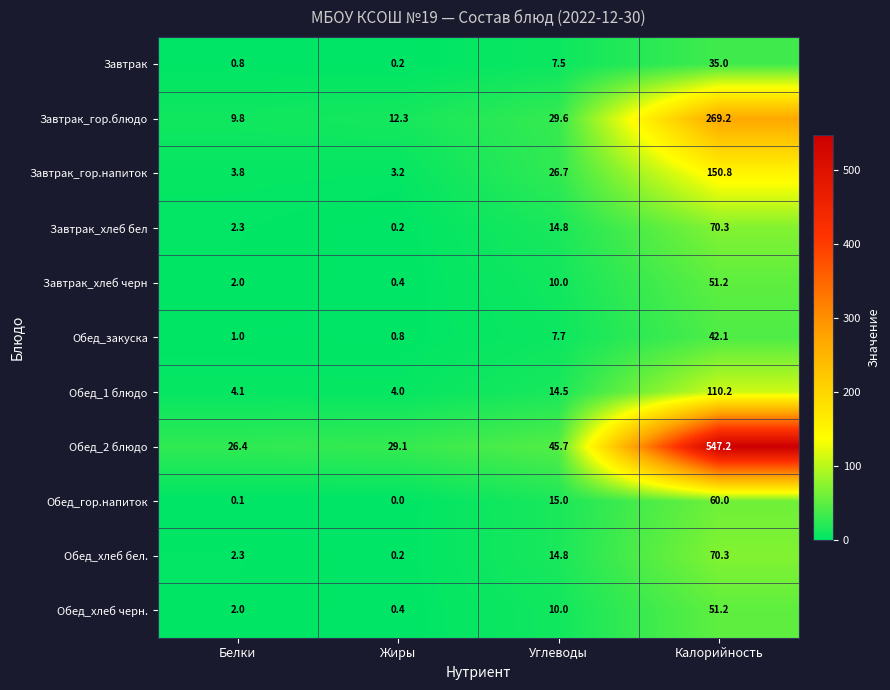

What is the difference between the maximum and minimum values in the Завтрак series?

34.8